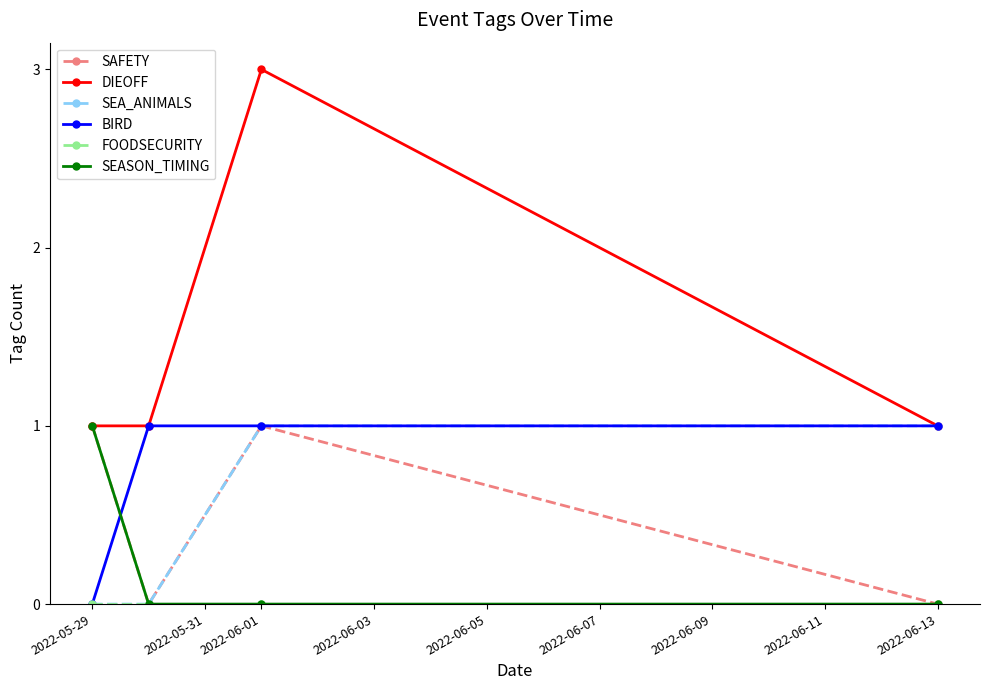

Which series has the largest range (max minus min)?

DIEOFF